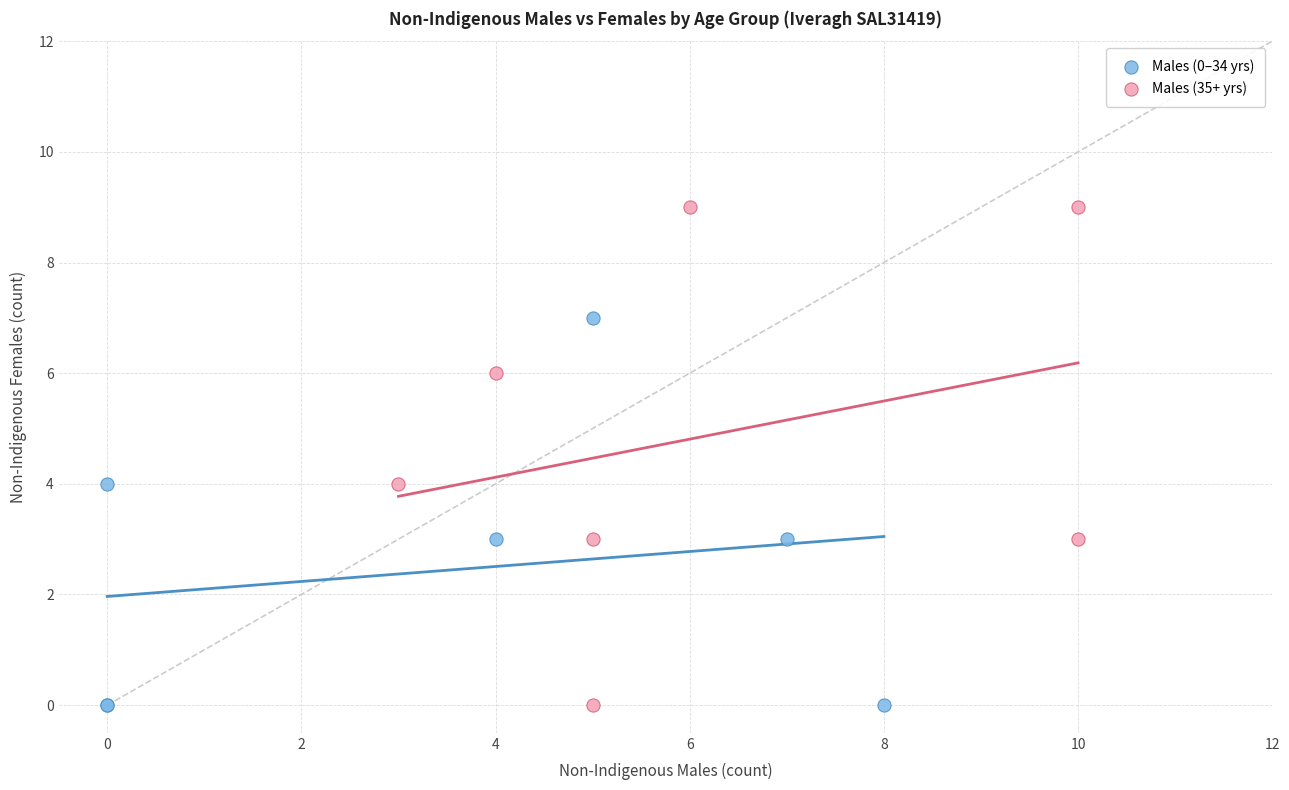

Which series has the largest Y range (max minus min)?

Males (35+ yrs)